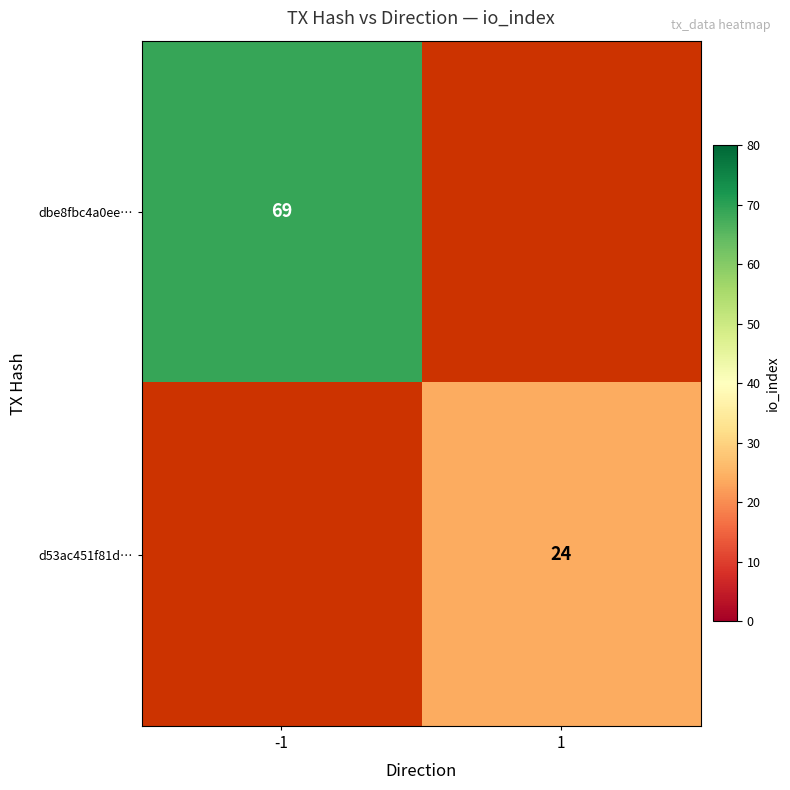

The value of d53ac451f81d… at 1 is 24. True or false?

True